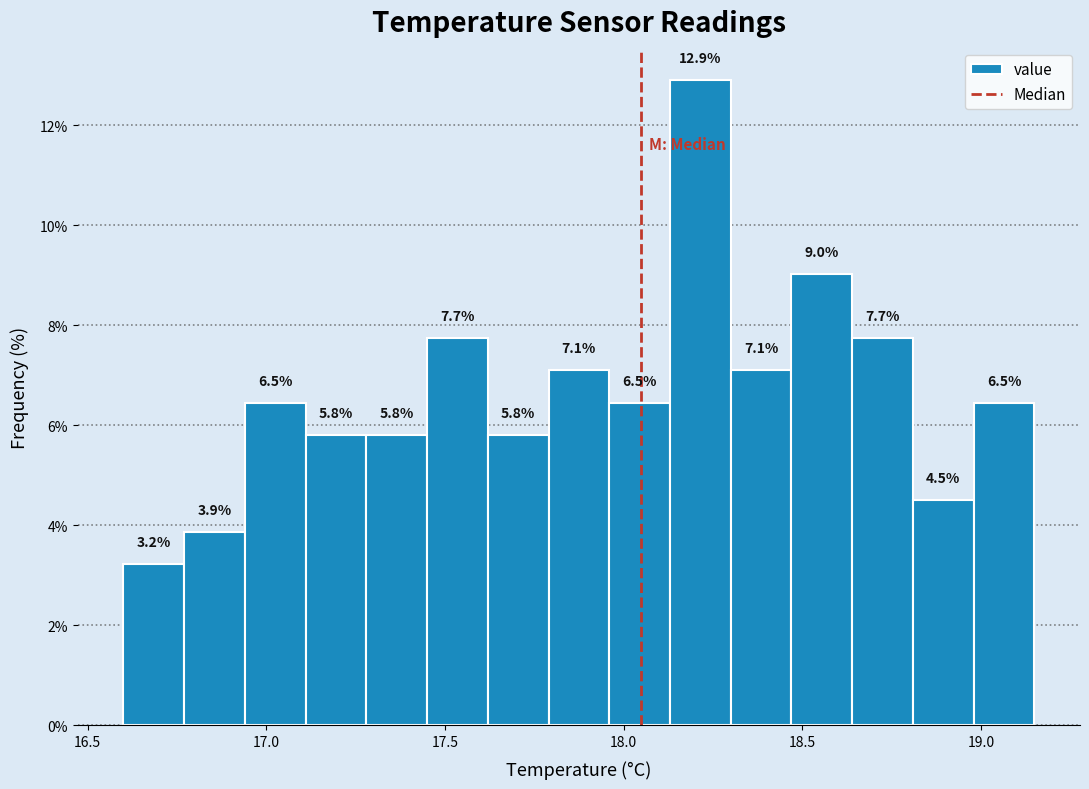

Around what value on the x-axis is the tallest bar? Give the approximate position of its centre, as read against the axis.

18.20